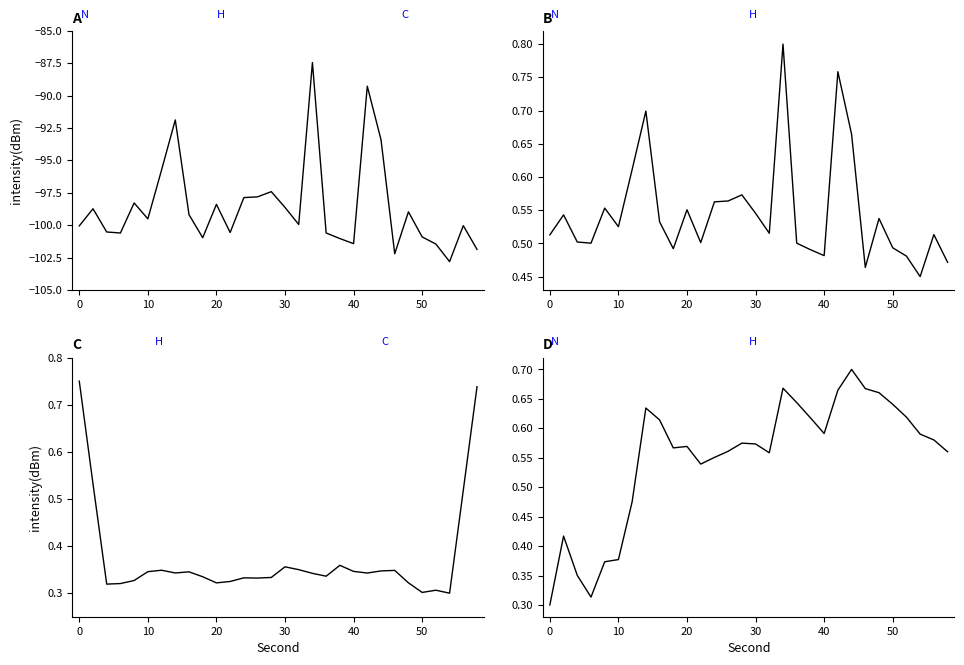

Which series has the largest range (max minus min)?

intensity(dBm)